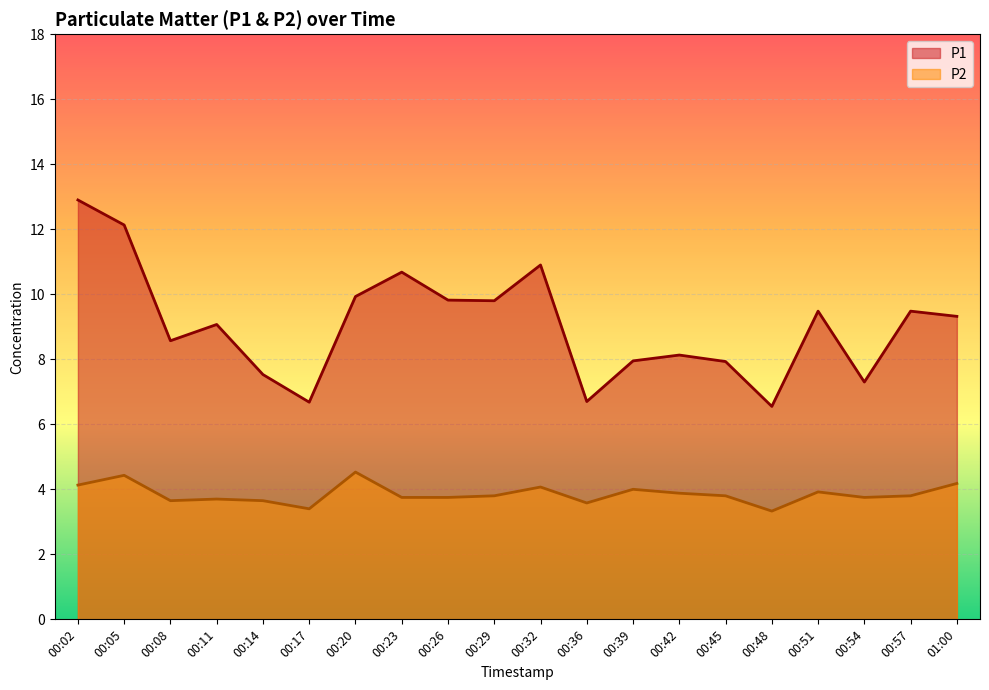

What is the label of the 6th point from the right?

00:45